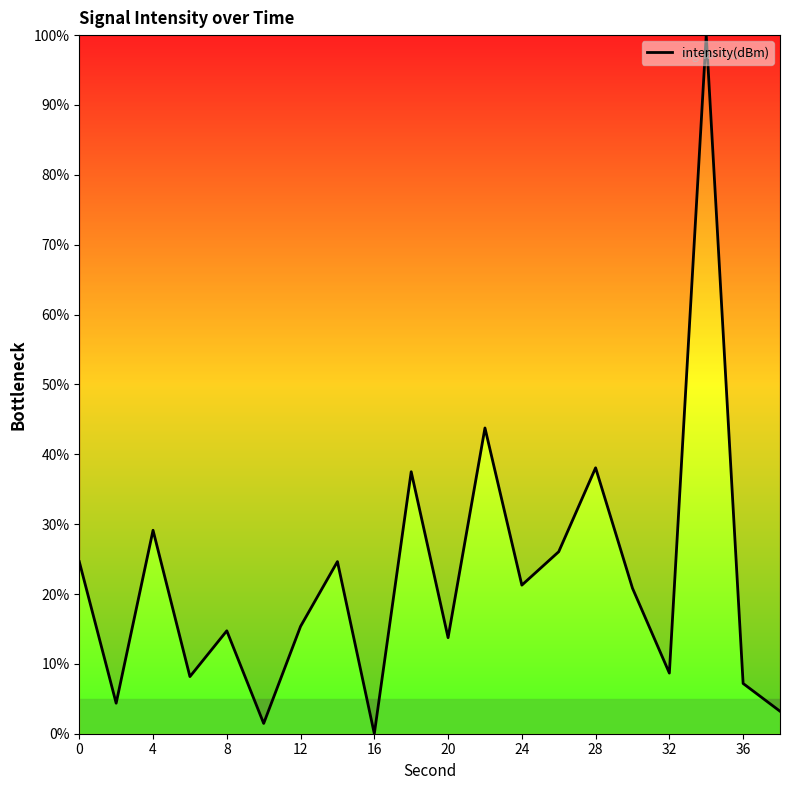

What is the maximum value shown in the chart?

100.0